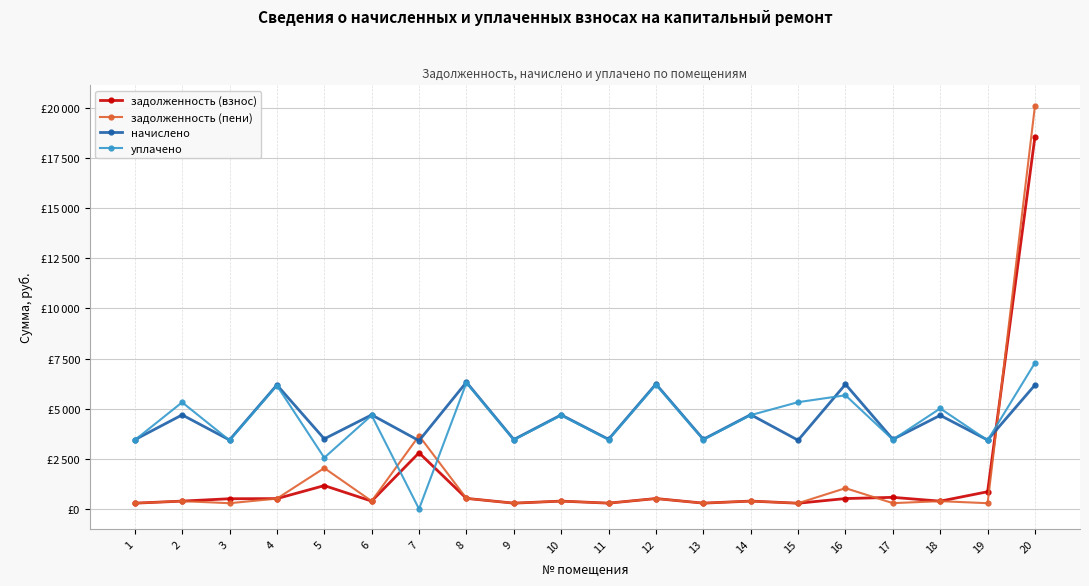

What is the average value of the начислено series?

4456.1